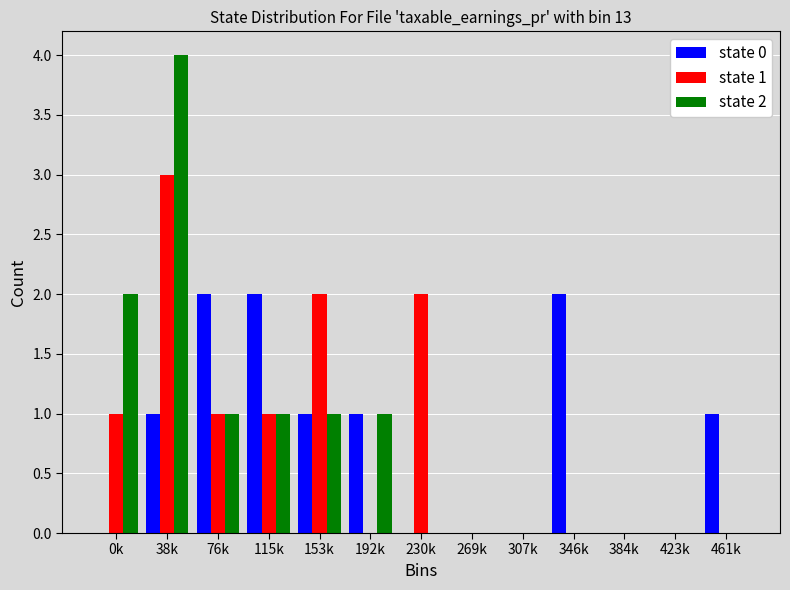

Which series changed the most between 346k and 423k?

state 0